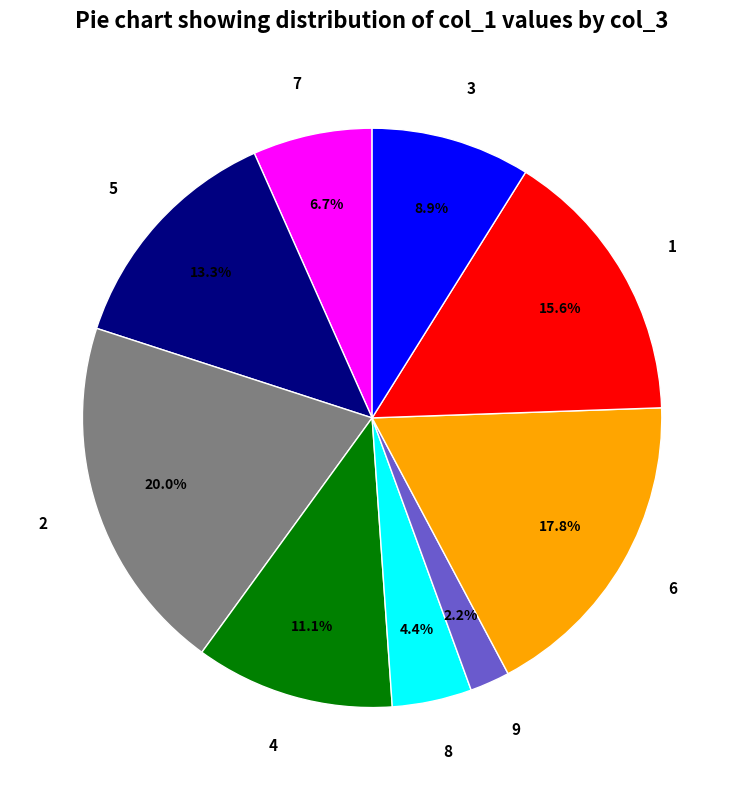

How many slices are in this pie chart?

9